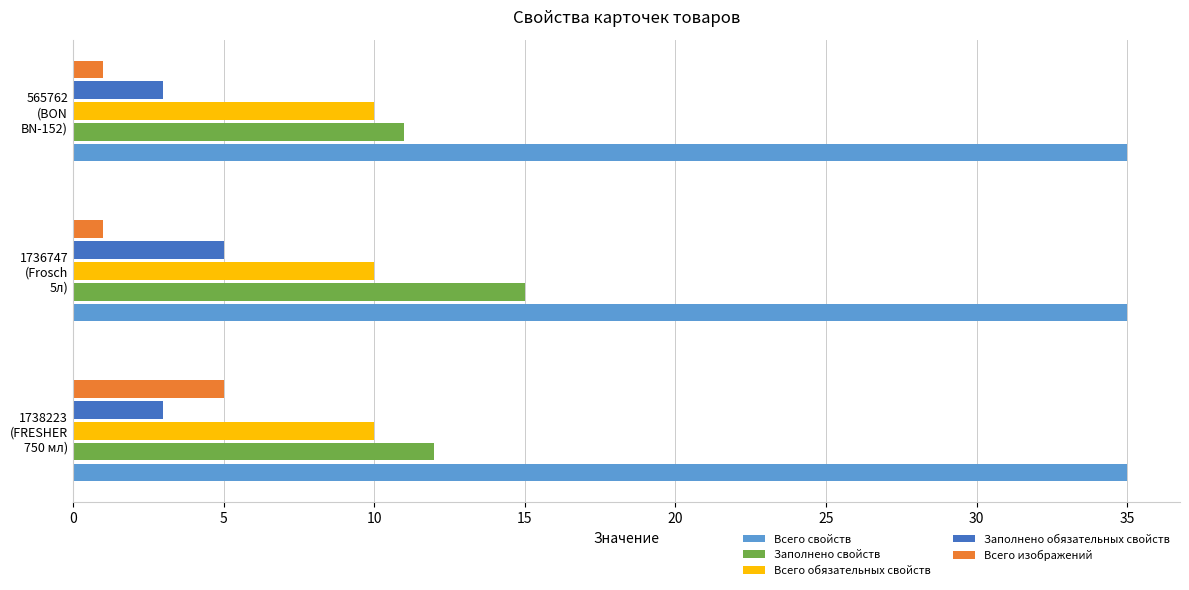

At how many categories does at least one series exceed 13?

3